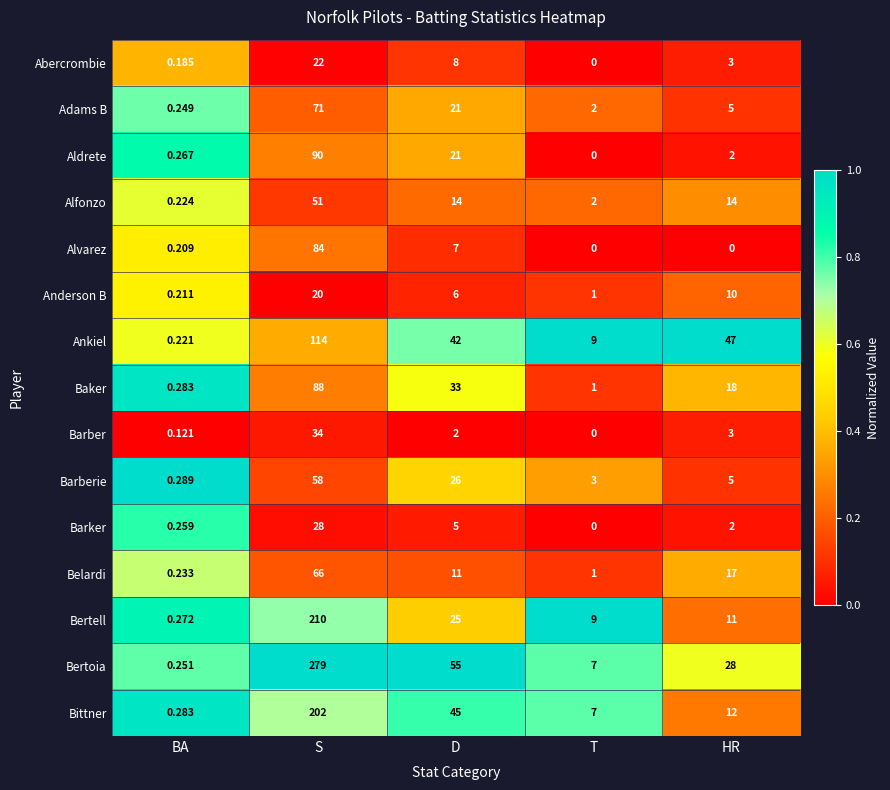

Where does the Bertell series first go above 11?

S